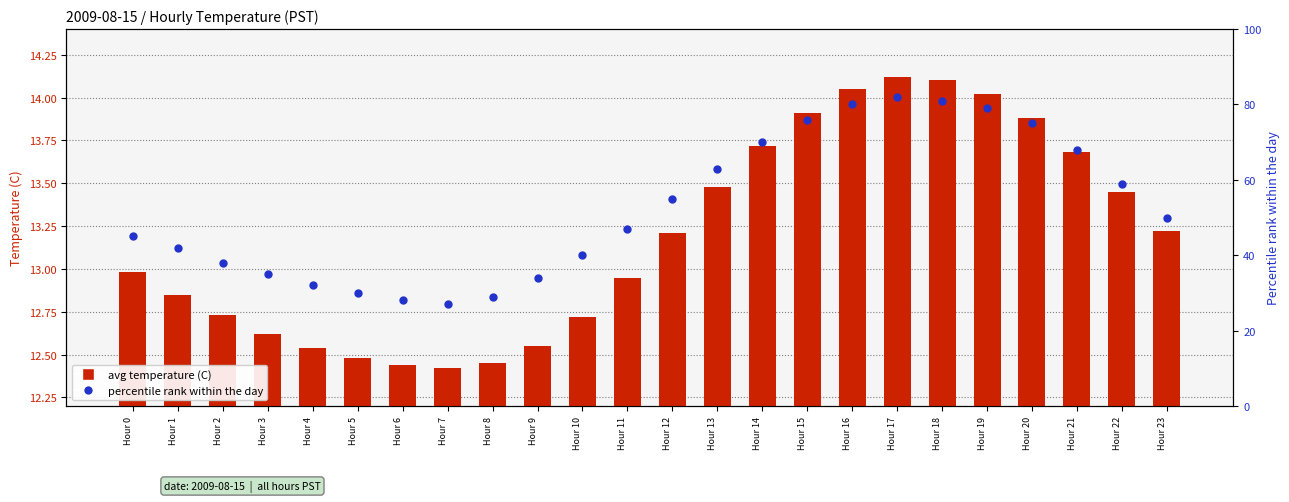

Is the value of avg temperature (C) at Hour 18 greater than the value of percentile rank within the day at Hour 1?

No